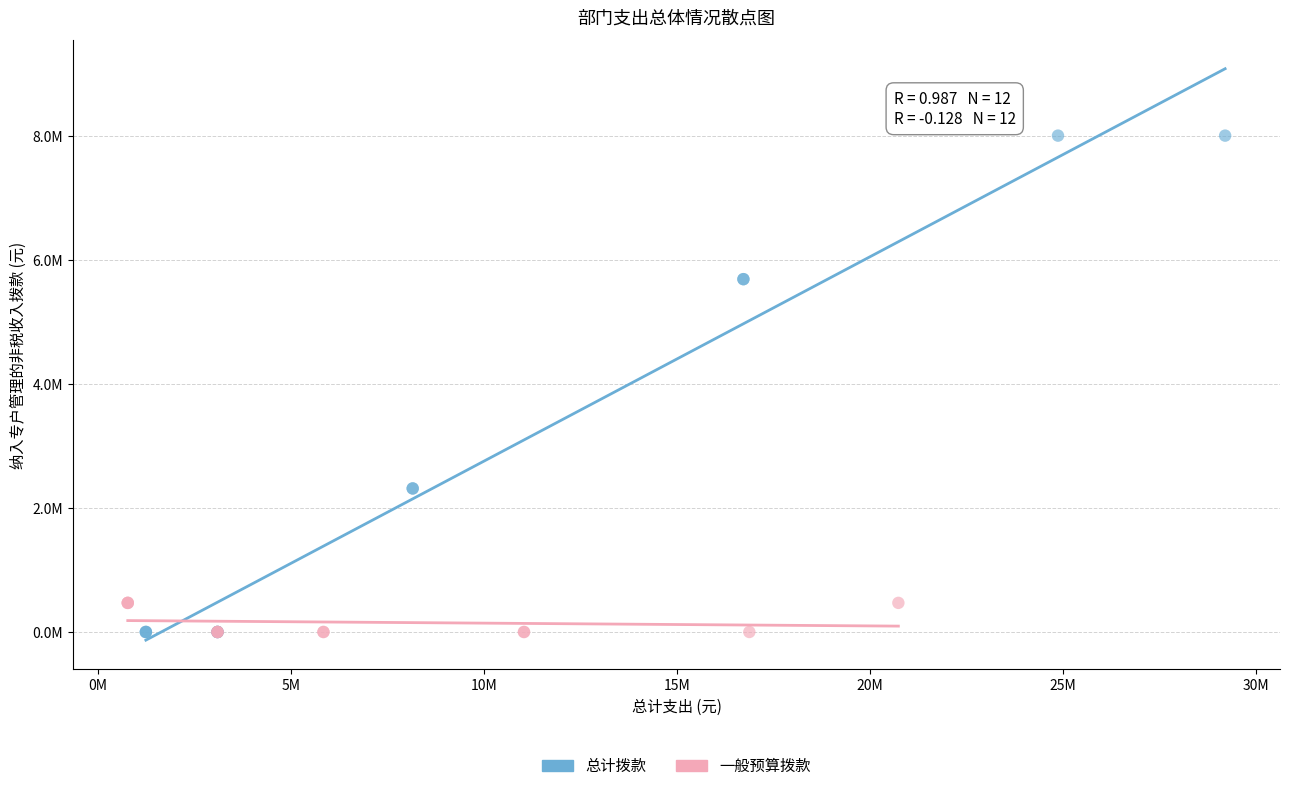

What are all the series names shown in the legend?

总计拨款, 一般预算拨款